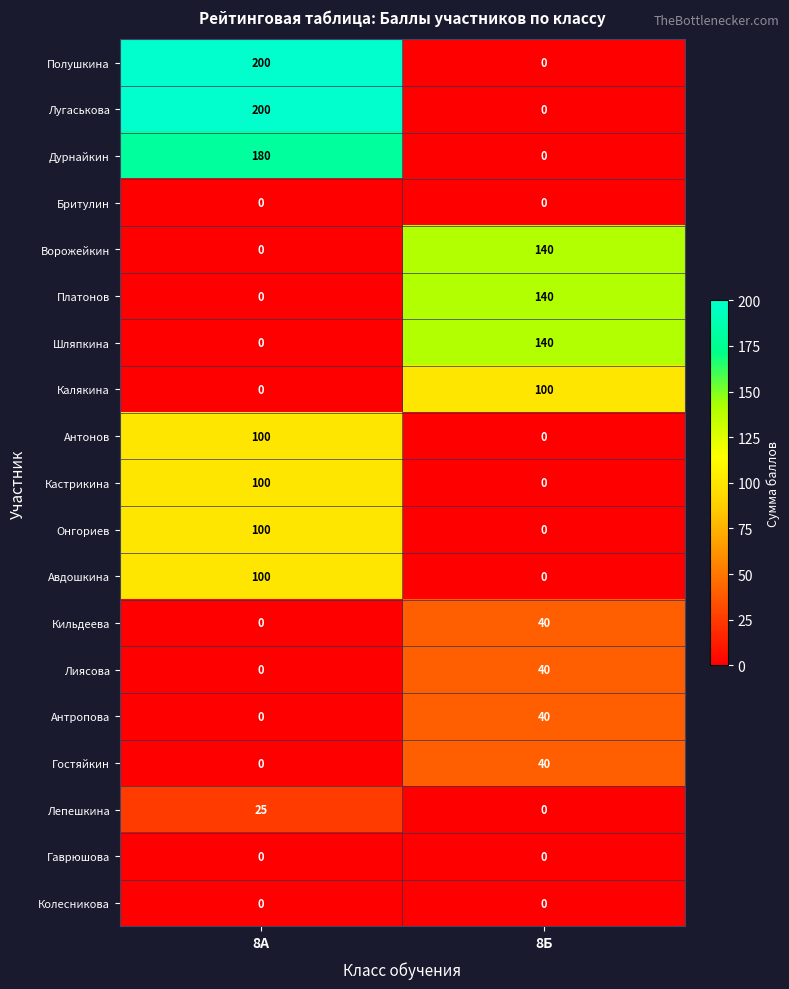

What is the difference between the highest and lowest values at 8Б?

140